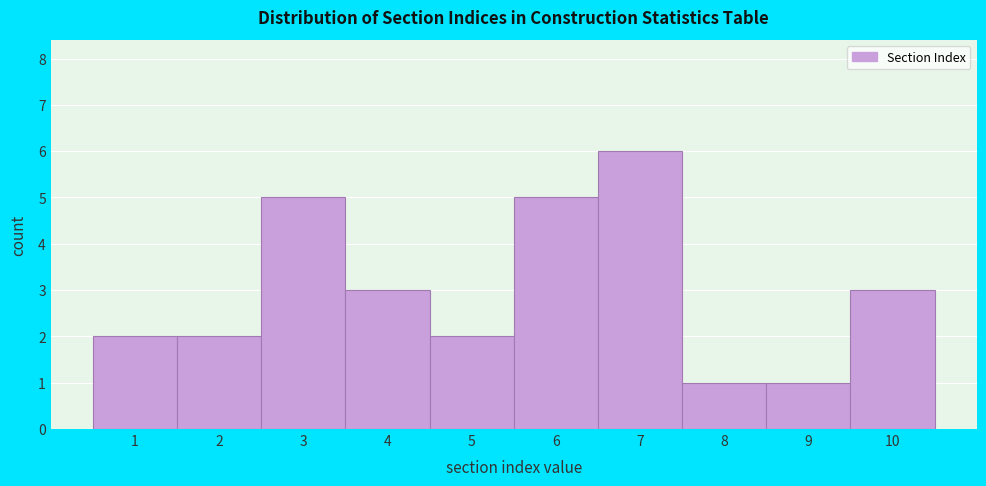

Reading left to right, transcribe this chart: for each bar, give the range it covers on the x-axis and its height. The values are not printed on the chart, so give them approximately, as read against the axis.

0.5 to 1.5: 2
1.5 to 2.5: 2
2.5 to 3.5: 5
3.5 to 4.5: 3
4.5 to 5.5: 2
5.5 to 6.5: 5
6.5 to 7.5: 6
7.5 to 8.5: 1
8.5 to 9.5: 1
9.5 to 10.5: 3